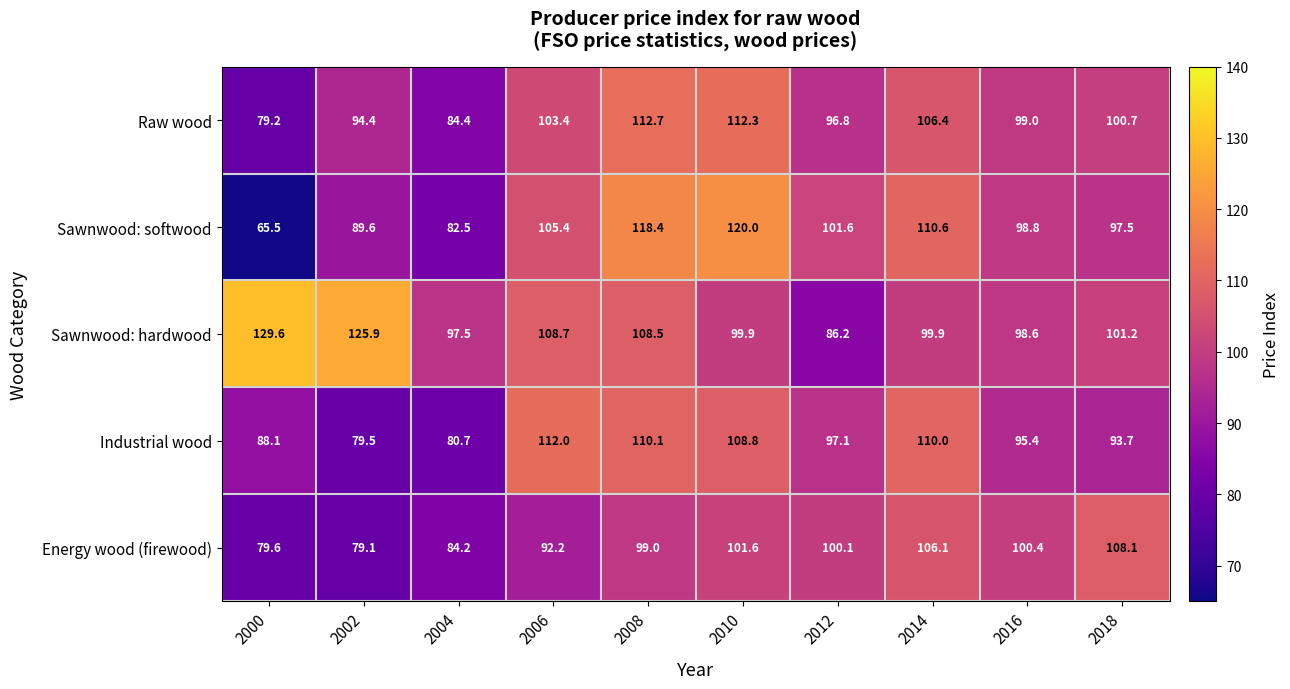

Which series has the largest total across all categories?

Sawnwood: hardwood